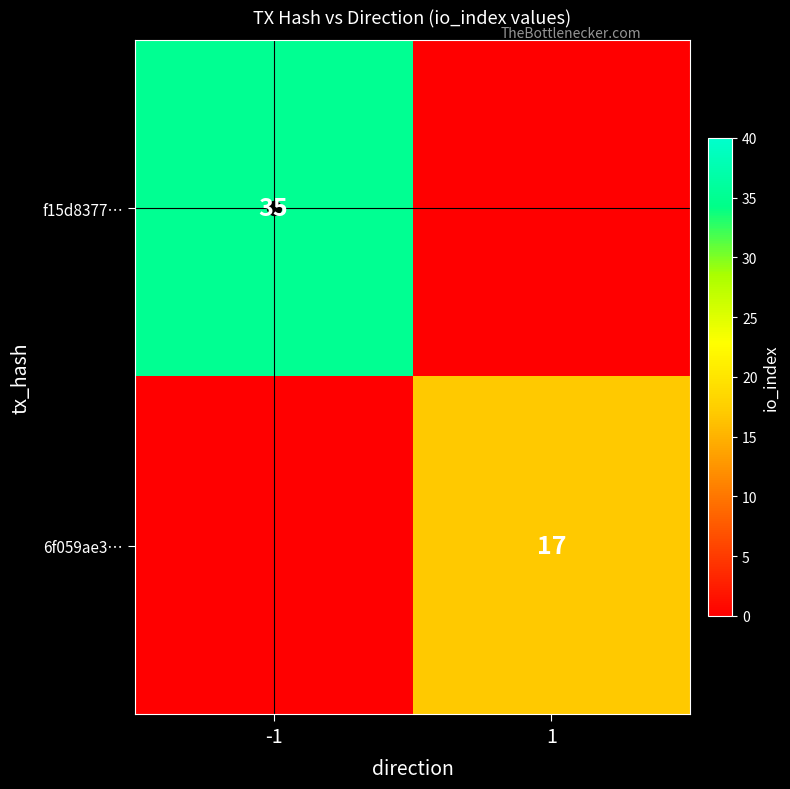

At how many categories does at least one series exceed 31?

1